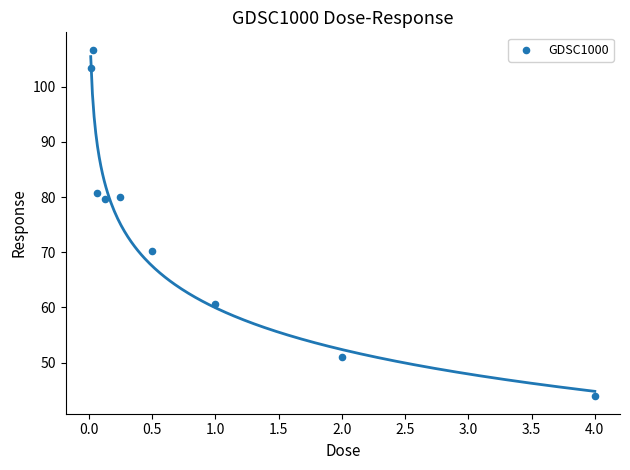

What is the average Y value?

75.1